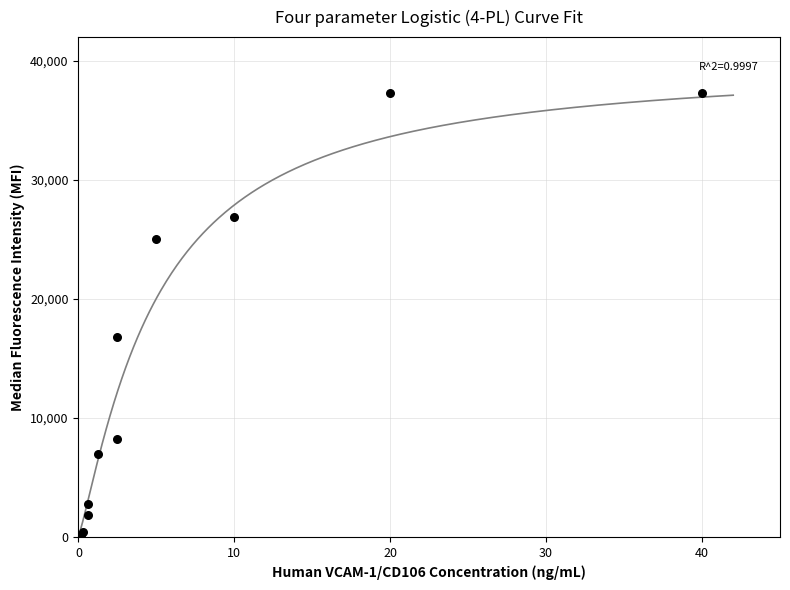

What Y value in the scatter plot is closest to 18748?

16772.0